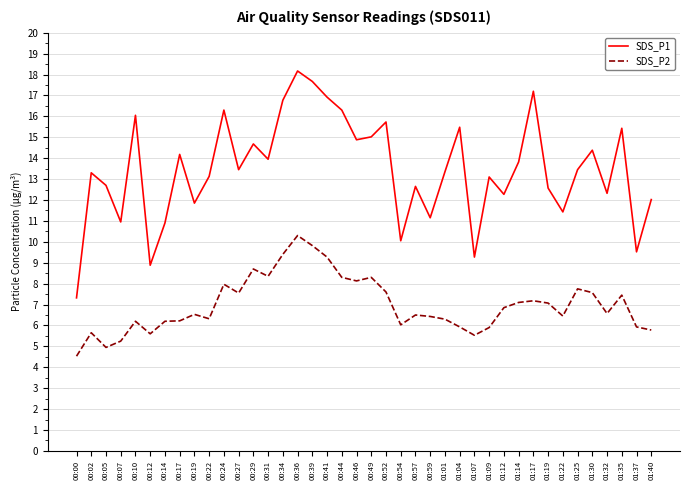

True or false: SDS_P2 and SDS_P1 cross at least once.

False